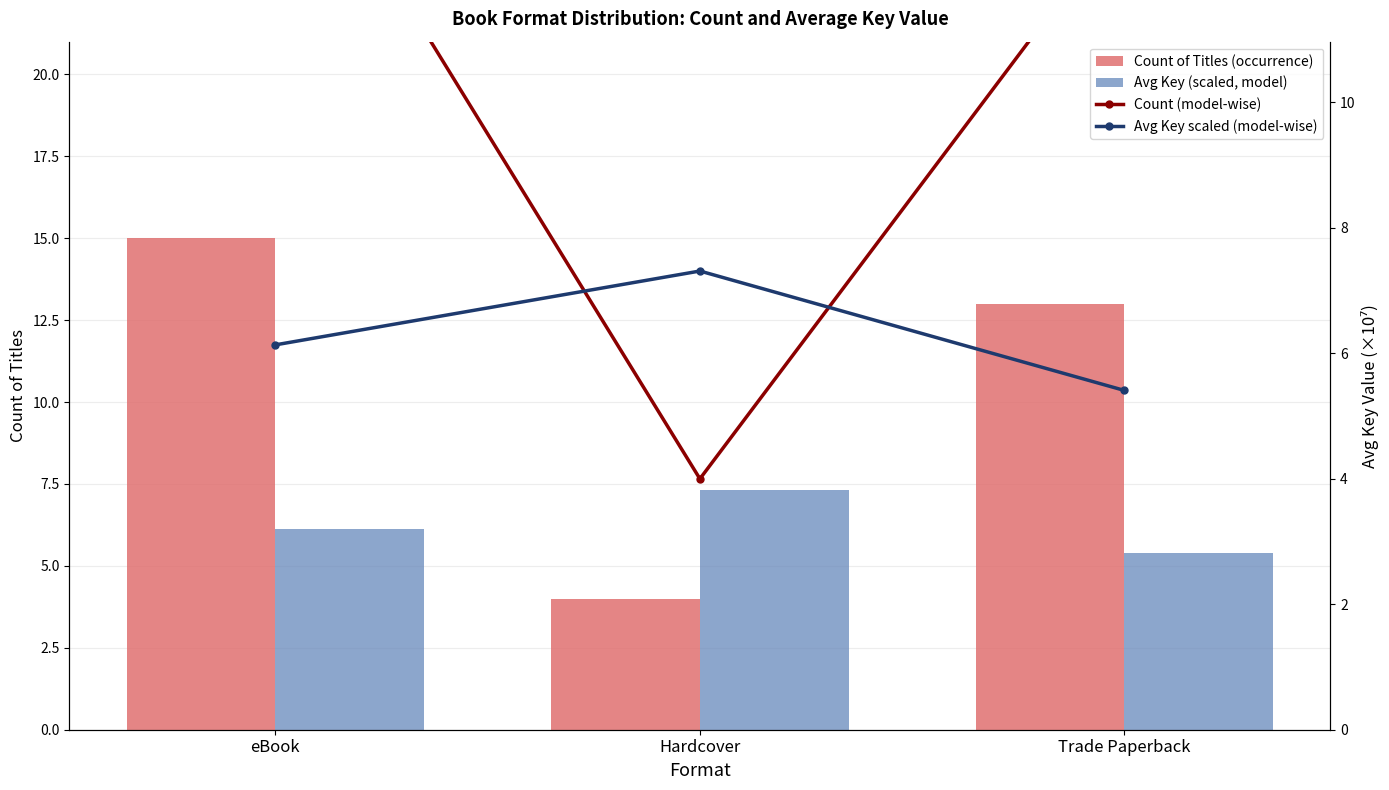

What is the sum of all Count of Titles (occurrence) values?

32.0